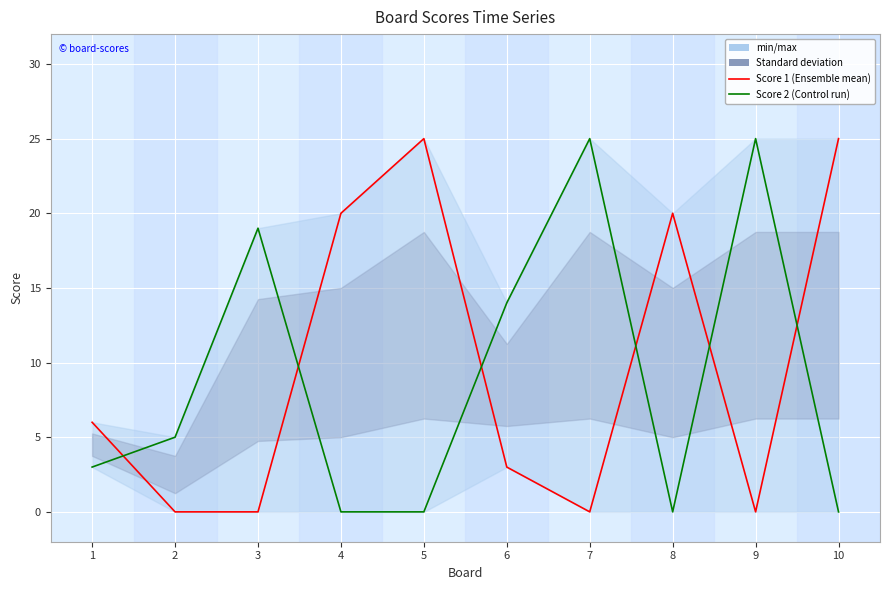

Where do Score 1 and Score 2 first cross each other?

1 and 2